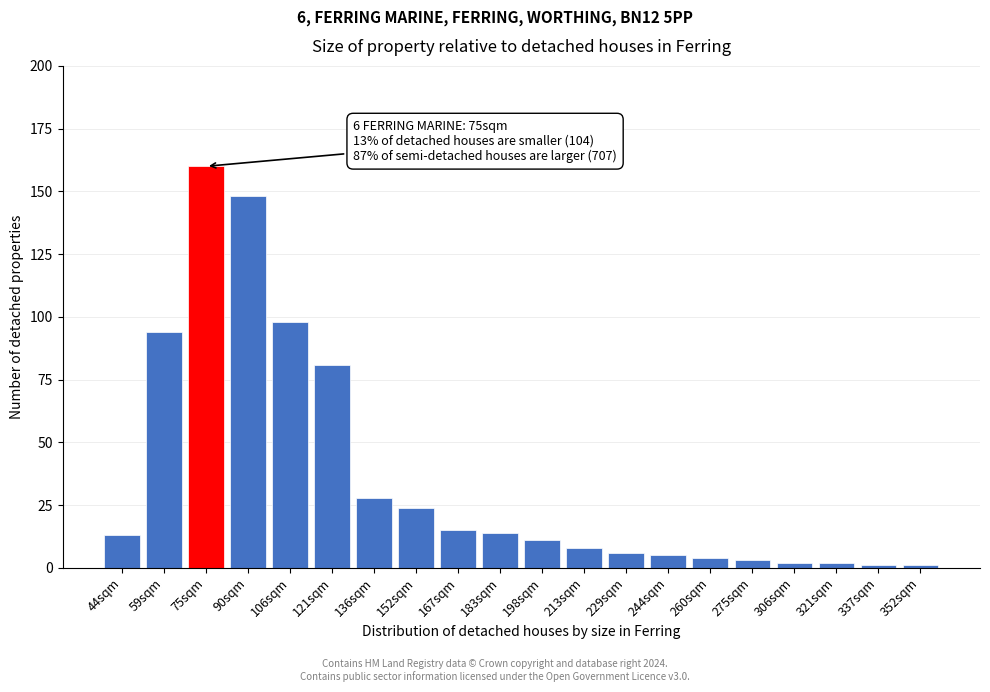

Reading left to right, transcribe all the data shown in this chart.

44sqm=13	59sqm=94	75sqm=160	90sqm=148	106sqm=98	121sqm=81	136sqm=28	152sqm=24	167sqm=15	183sqm=14	198sqm=11	213sqm=8	229sqm=6	244sqm=5	260sqm=4	275sqm=3	306sqm=2	321sqm=2	337sqm=1	352sqm=1